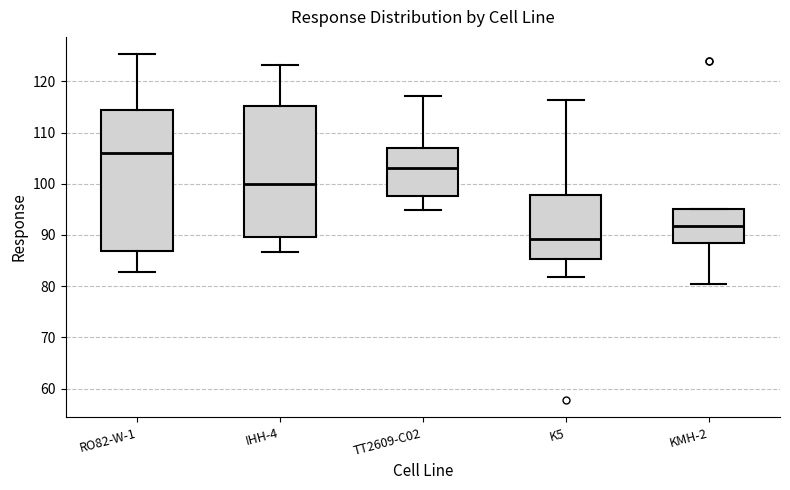

Which box has the lowest median line?

K5